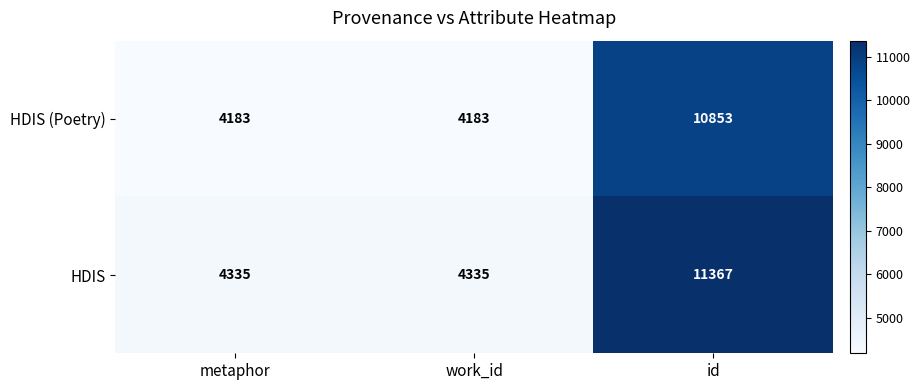

True or false: HDIS (Poetry) has a value of 15484 at id.

False